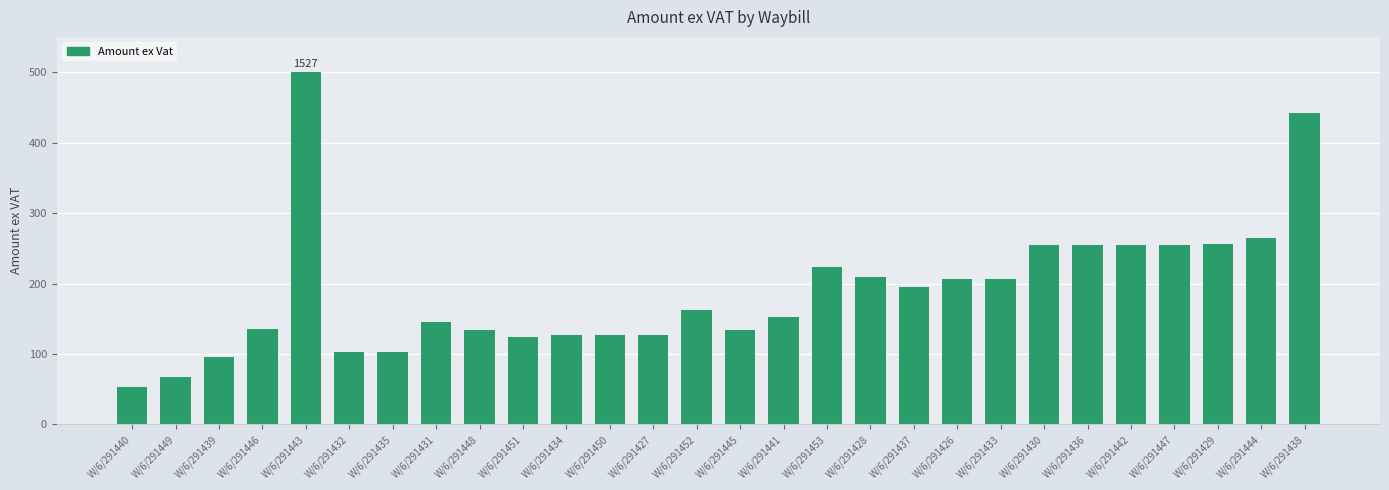

Where is the data nearest to the value 276?

W/6/291444